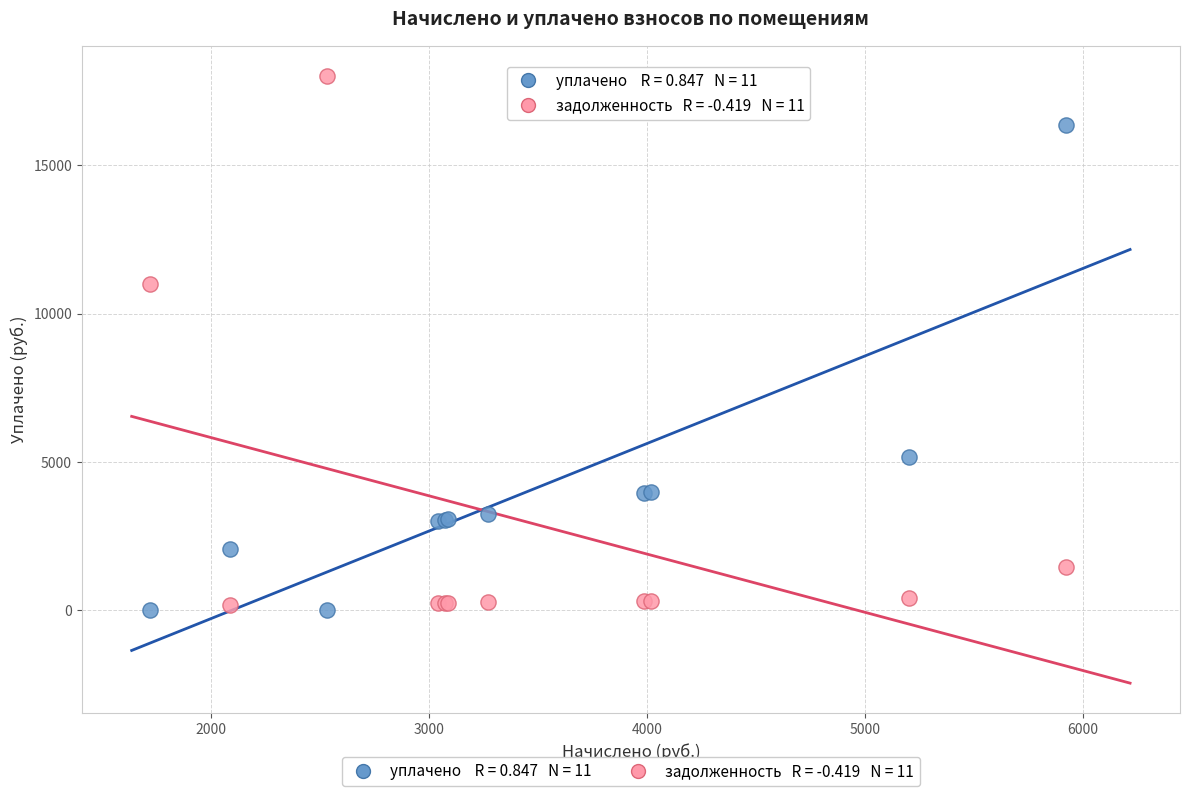

Across all series, what Y value is closest to 9004?

10991.6